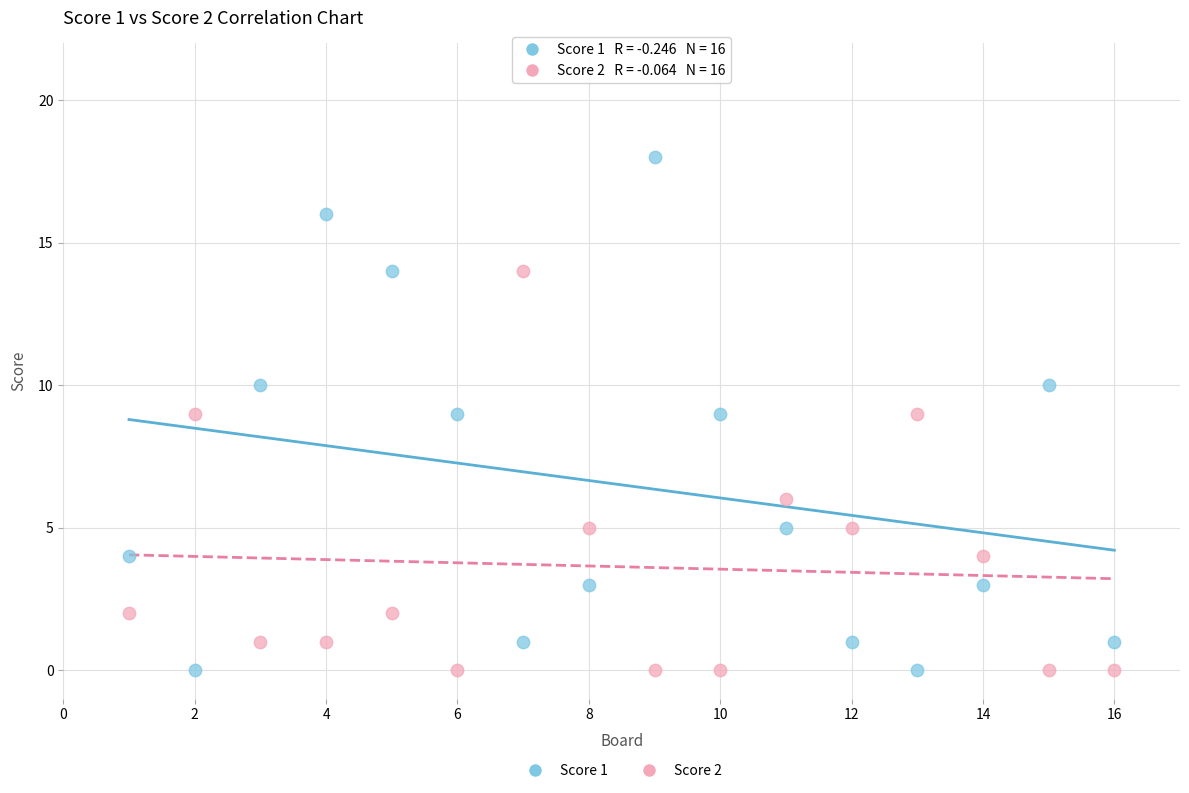

What is the X range (max minus min) for the scatter plot?

15